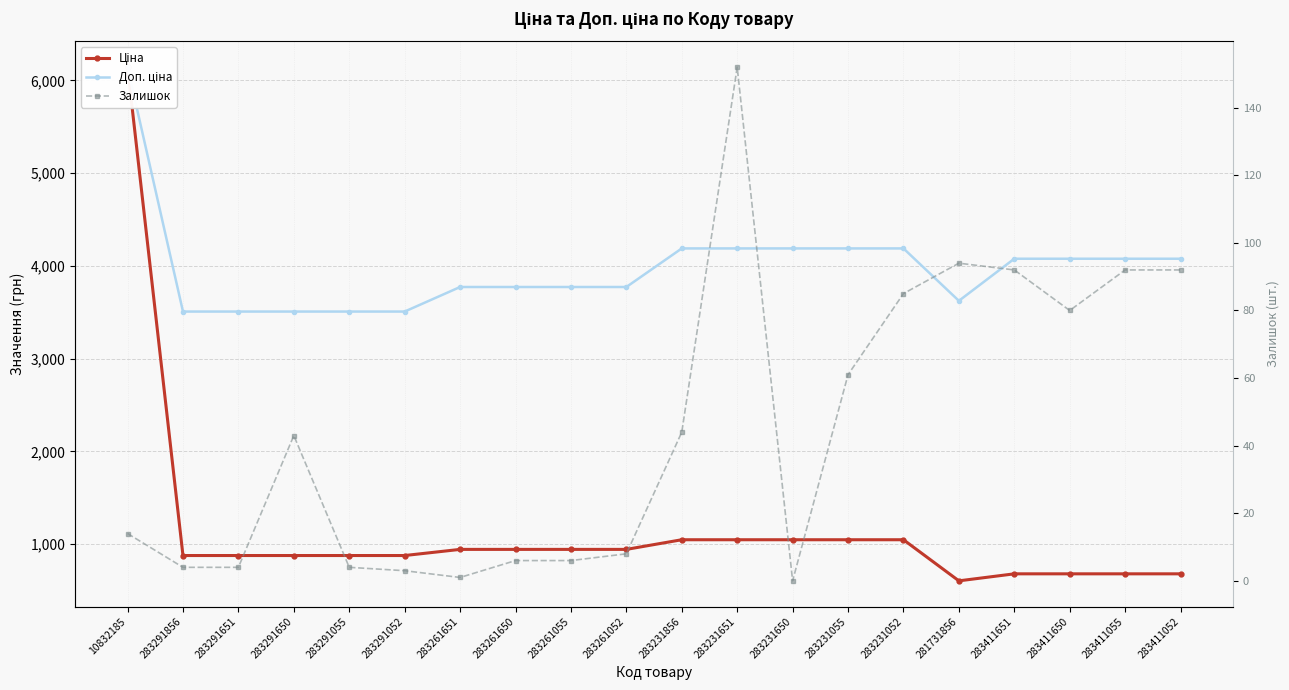

What is the value of the Доп. ціна point at the 7th from the left?

3772.7